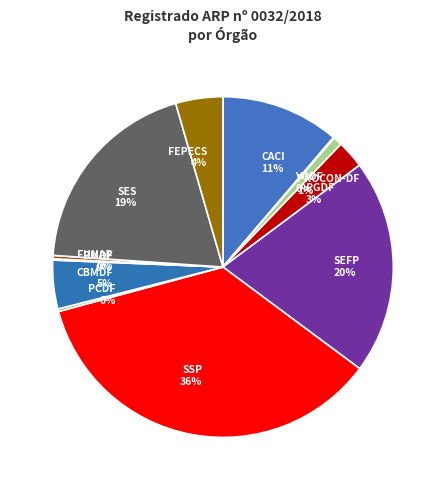

What percentage is the SEFP slice, to the nearest percent?

20%